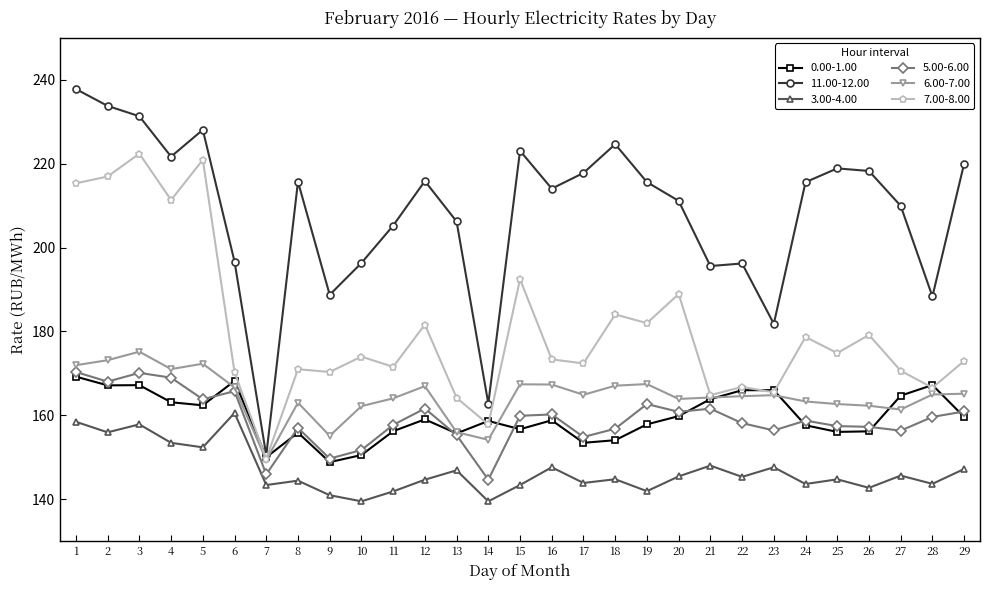

What is the sum of the 7.00-8.00 values at 9 and 1?

385.6